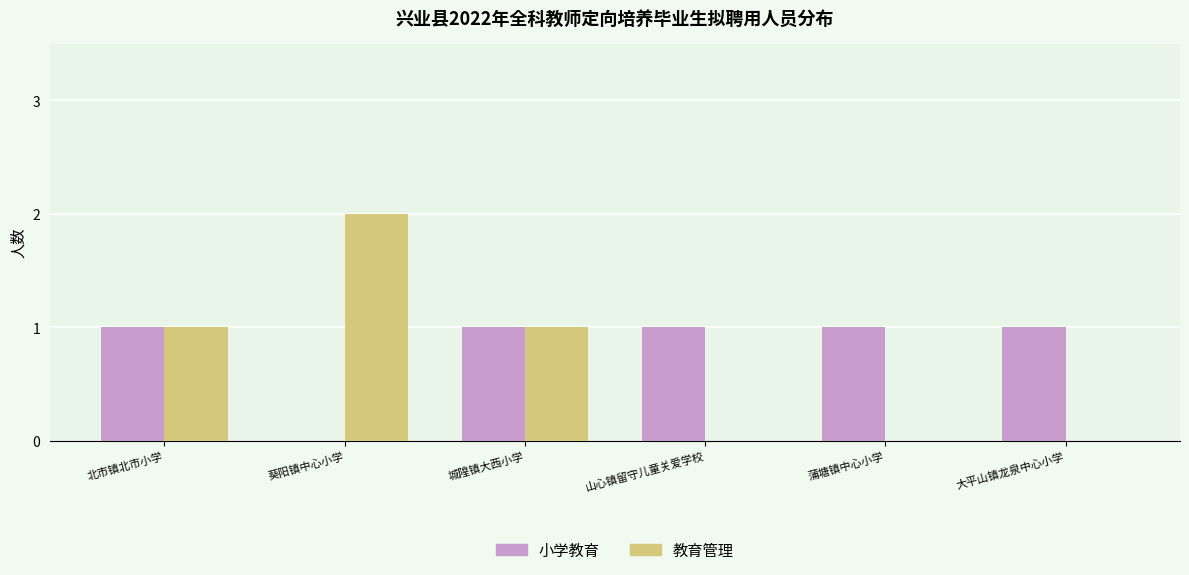

At which category does the chart reach its peak across all series?

葵阳镇中心小学